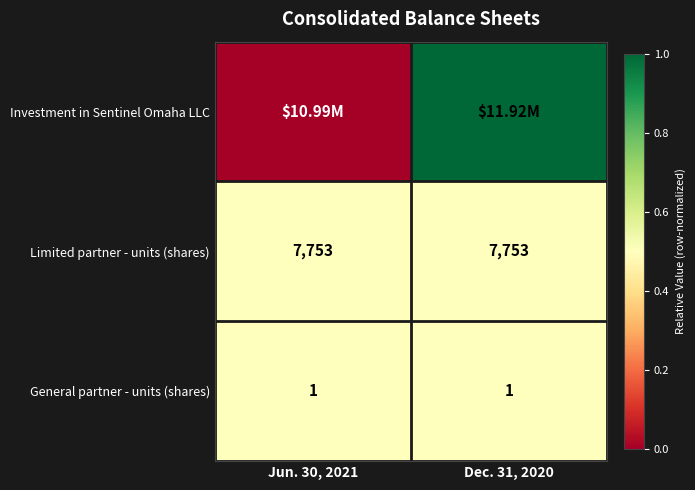

At how many categories does at least one series exceed 0?

2